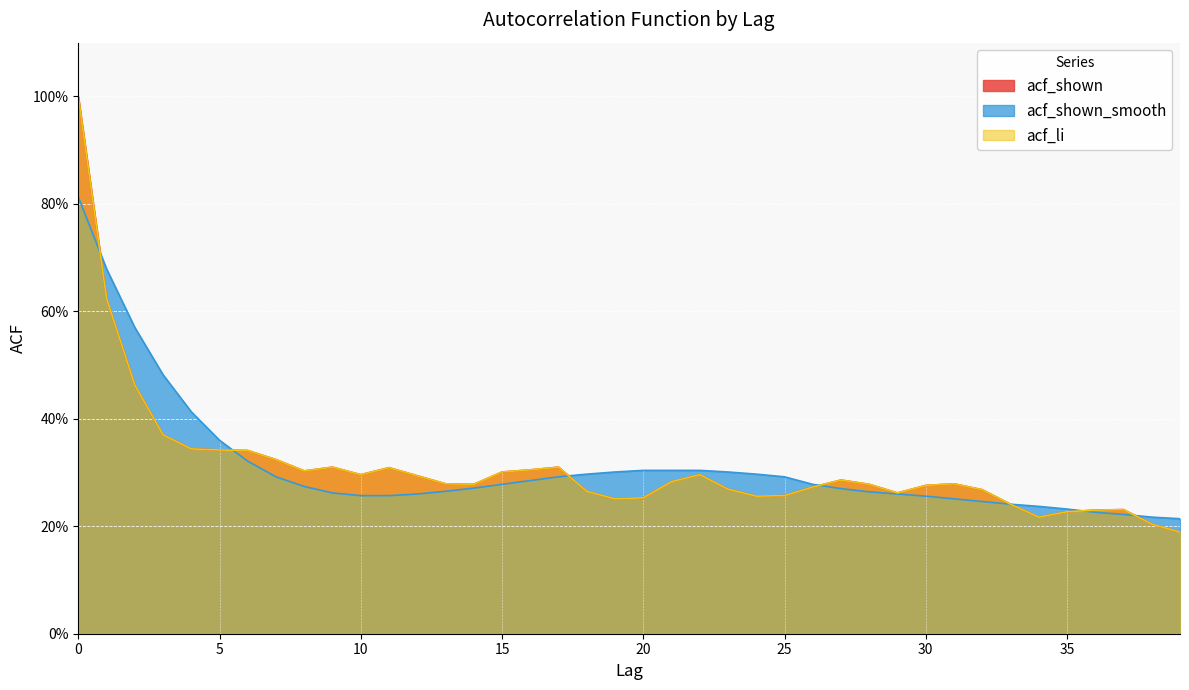

At how many categories does at least one series exceed 0?

40